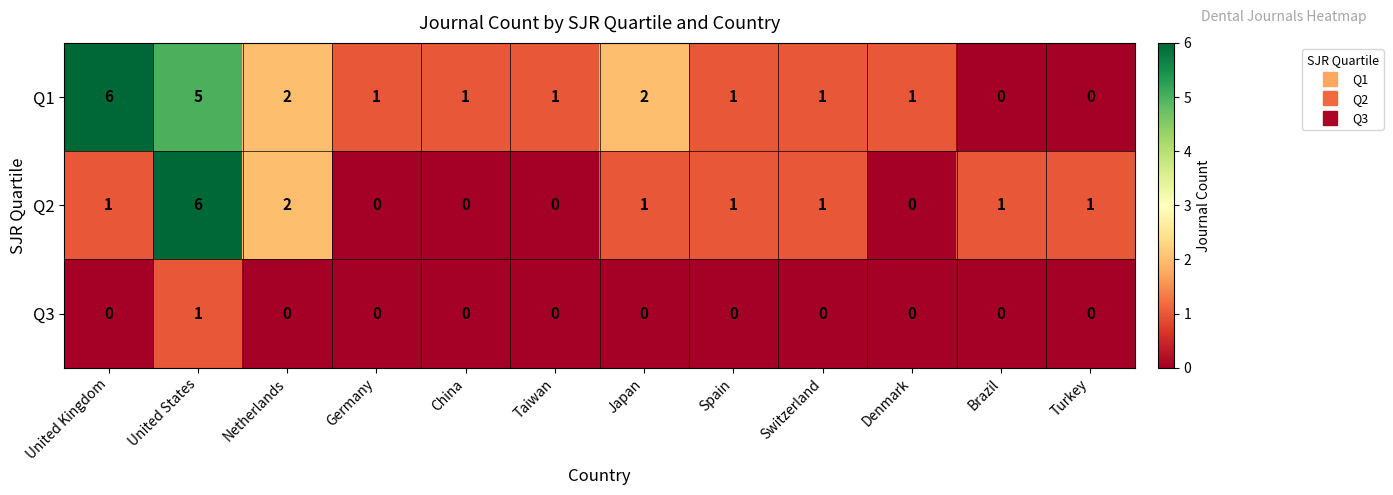

Is it true that Q3 equals 0 at Germany?

True